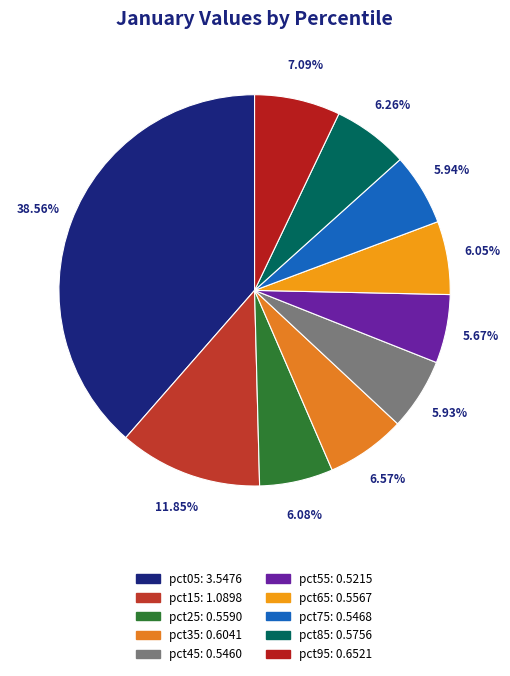

How many segments does this pie chart have?

10